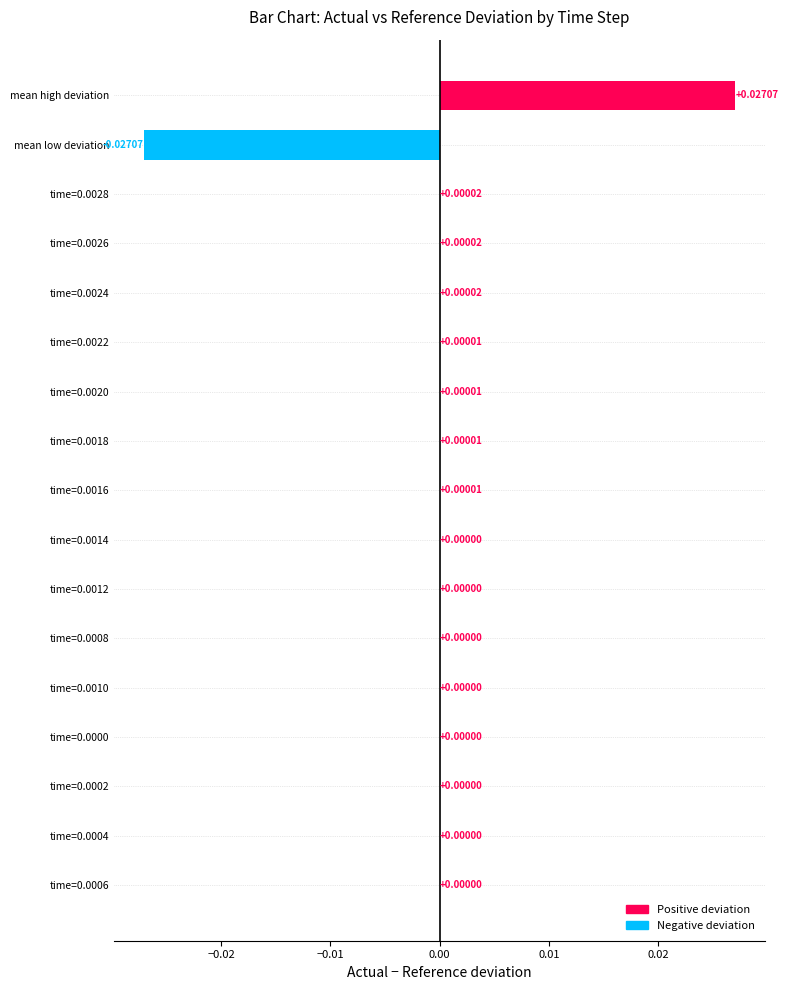

Which category has the highest value across all series?

mean high deviation